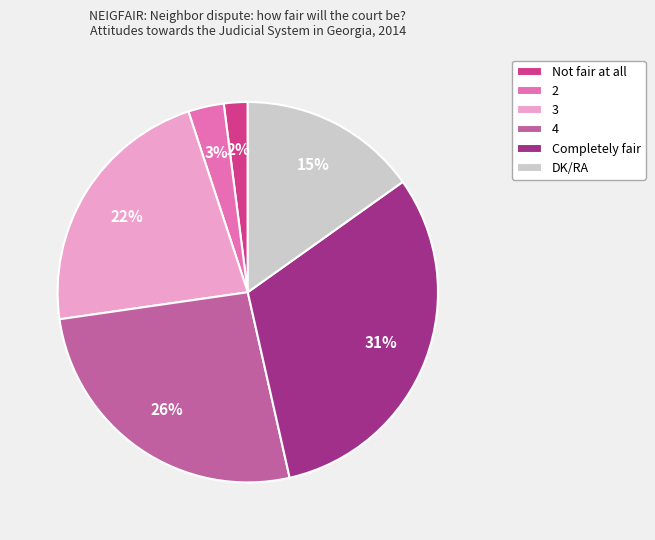

Which category has the biggest portion of the pie?

Completely fair